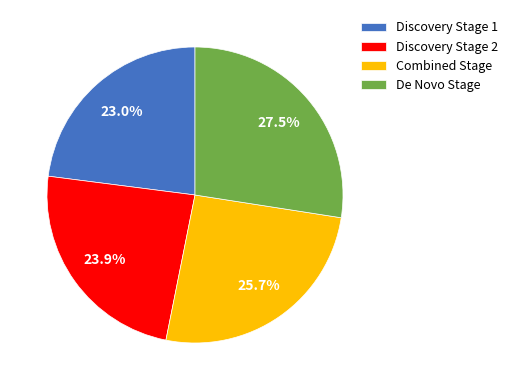

Rank the categories by value from highest to lowest.

De Novo Stage, Combined Stage, Discovery Stage 2, Discovery Stage 1